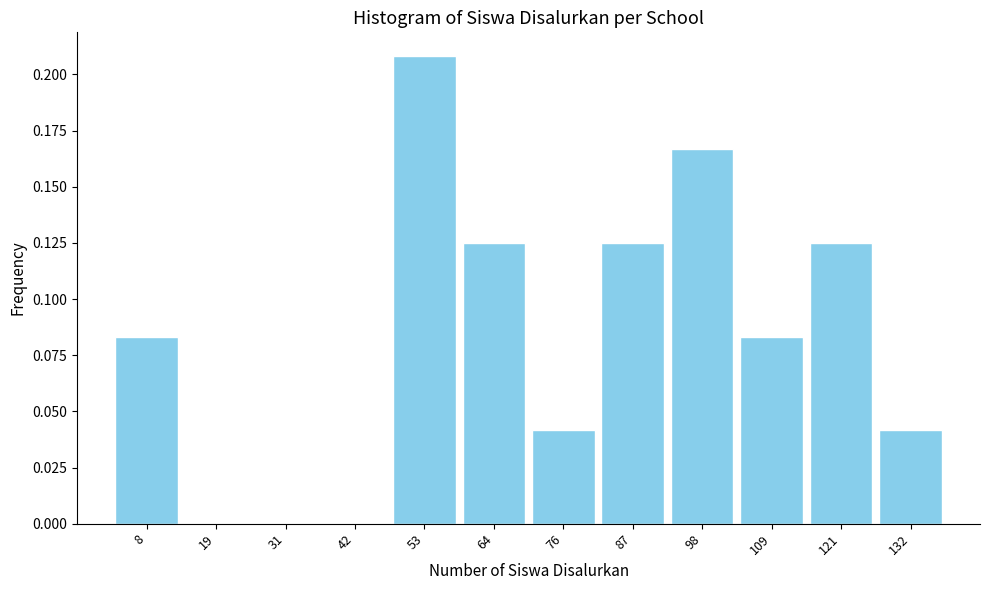

Reading left to right, list every bar in this chart as the range it spans on the x-axis followed by its height. Neither the bar edges nor the heights are printed on the chart, so give them approximately, as read against the axes.

4 to 14: 0.085
14 to 26: 0
26 to 36: 0
36 to 48: 0
48 to 60: 0.210
60 to 70: 0.125
70 to 82: 0.040
82 to 94: 0.125
94 to 104: 0.165
104 to 116: 0.085
116 to 126: 0.125
126 to 138: 0.040